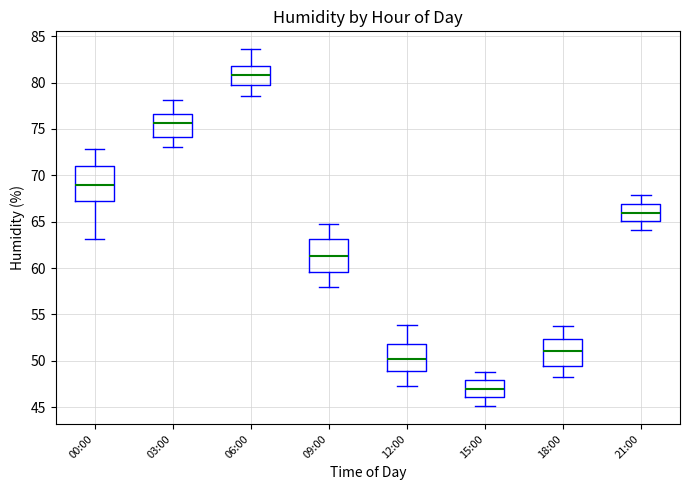

Reading left to right, read every box against the y-axis: the position of its median line, the range the box covers, and the ends of its whiskers. The values are not printed on the chart, so give them approximately, as read against the axis.

00:00: median 69.0, box 67.5 to 71.0, whiskers 63.0 to 73.0
03:00: median 75.5, box 74.0 to 76.5, whiskers 73.0 to 78.0
06:00: median 81.0, box 80.0 to 82.0, whiskers 78.5 to 83.5
09:00: median 61.5, box 59.5 to 63.0, whiskers 58.0 to 64.5
12:00: median 50.0, box 49.0 to 52.0, whiskers 47.5 to 54.0
15:00: median 47.0, box 46.0 to 48.0, whiskers 45.0 to 49.0
18:00: median 51.0, box 49.5 to 52.5, whiskers 48.5 to 53.5
21:00: median 66.0, box 65.0 to 67.0, whiskers 64.0 to 68.0